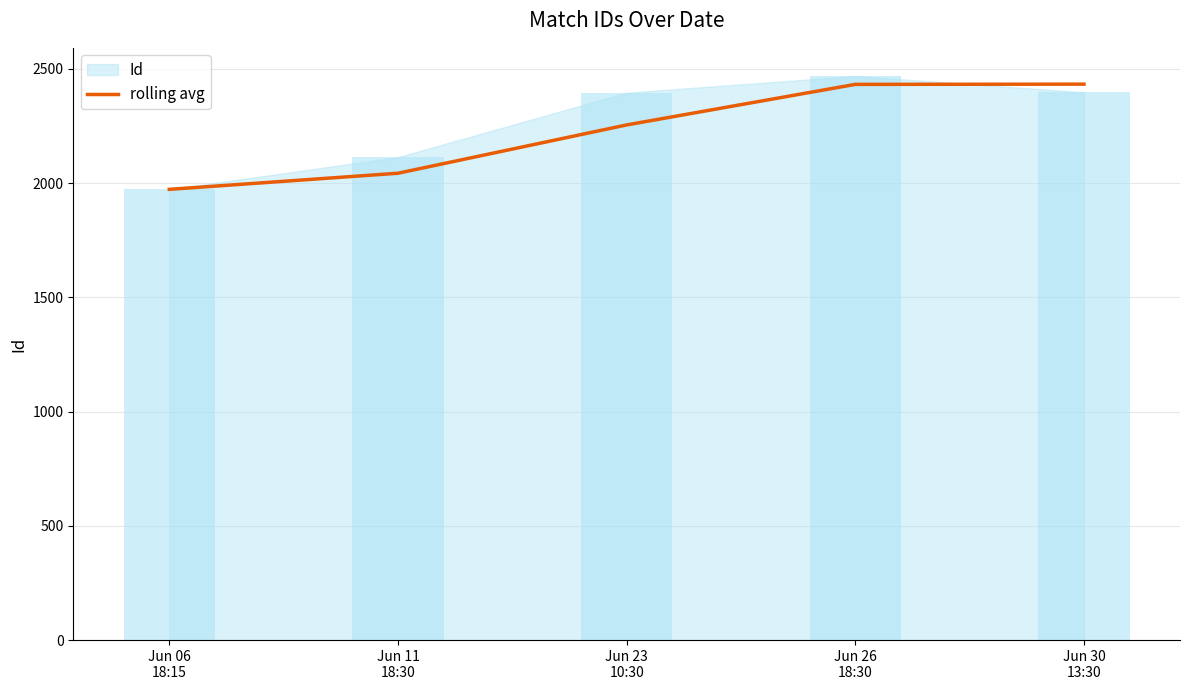

What is the minimum value shown in the chart?

1973.0